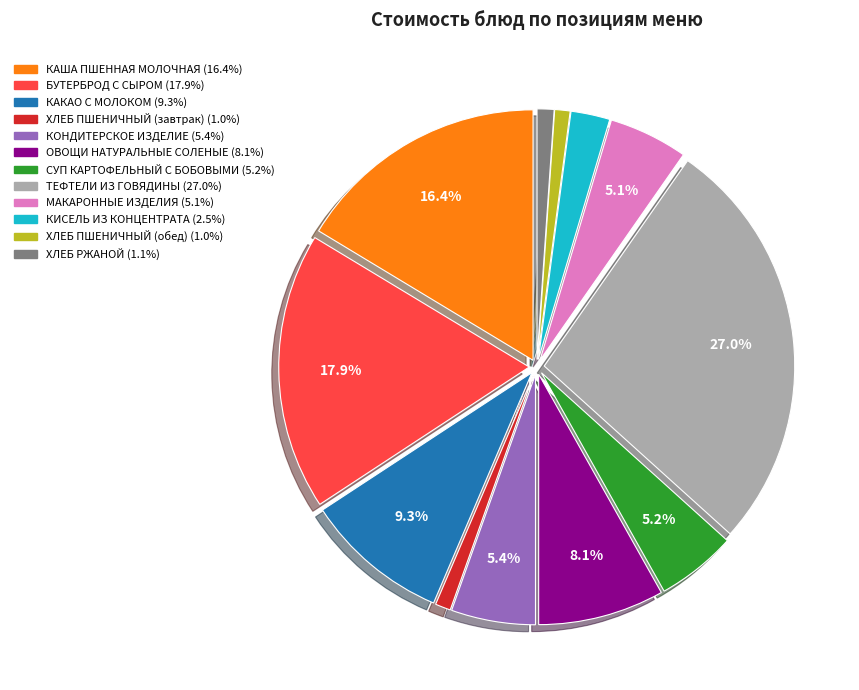

To the nearest percent, what is the difference between the largest and smallest slice percentages?

26%